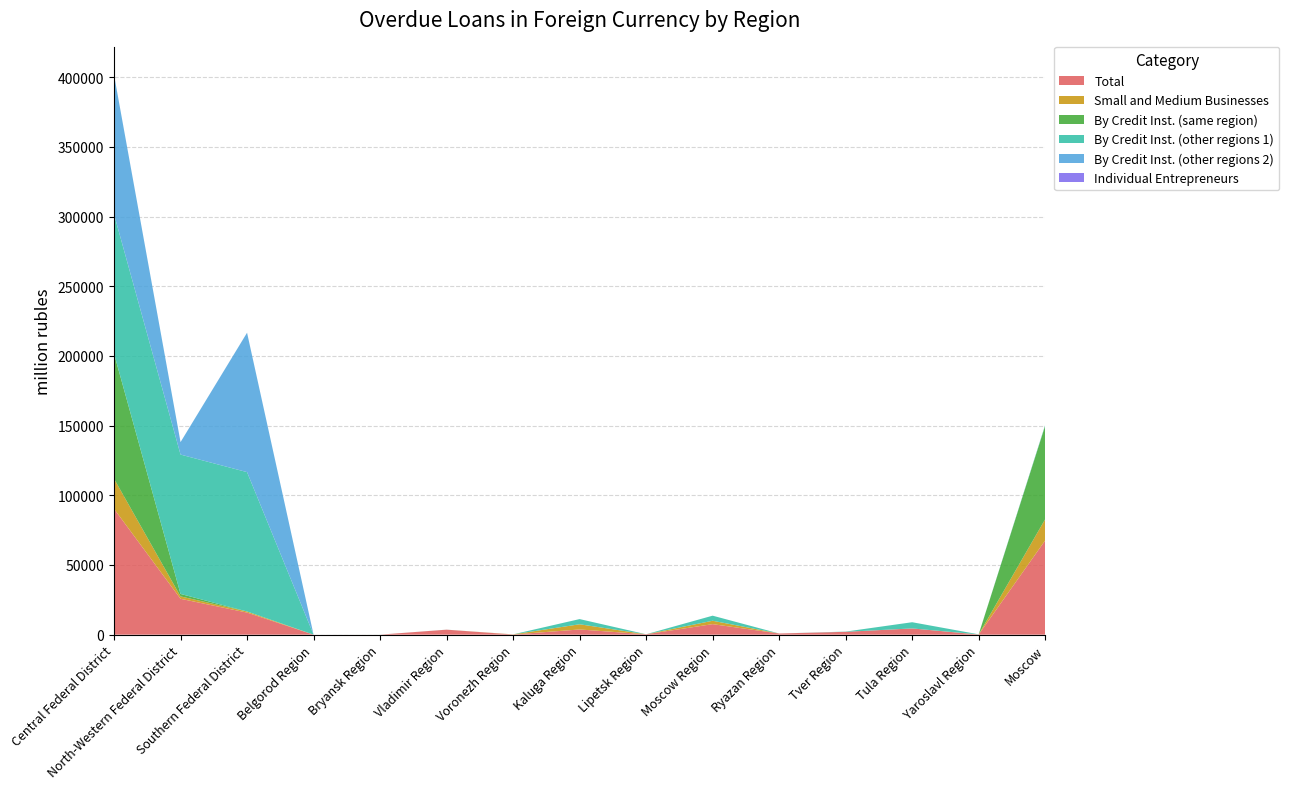

Where is Total nearest to the value 45154?

North-Western Federal District